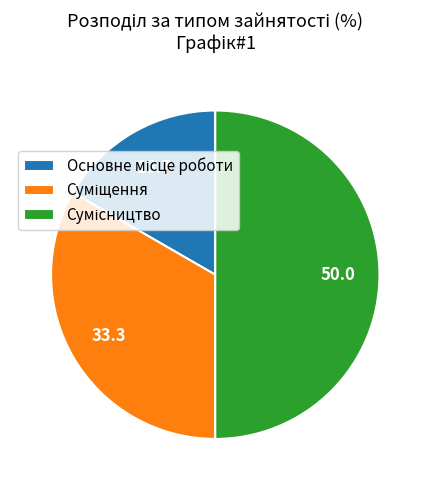

Which category has the biggest portion of the pie?

Сумісництво